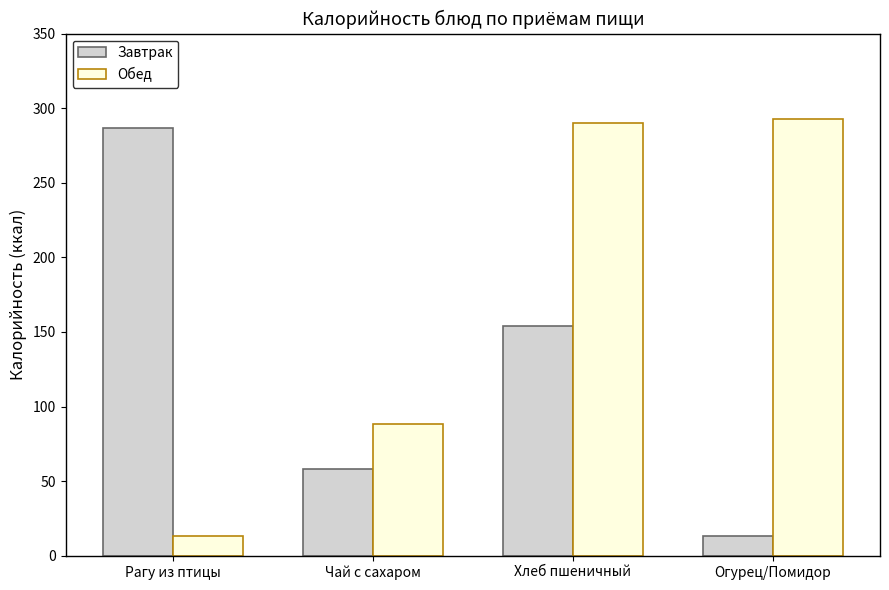

Which series has the widest spread of values?

Обед